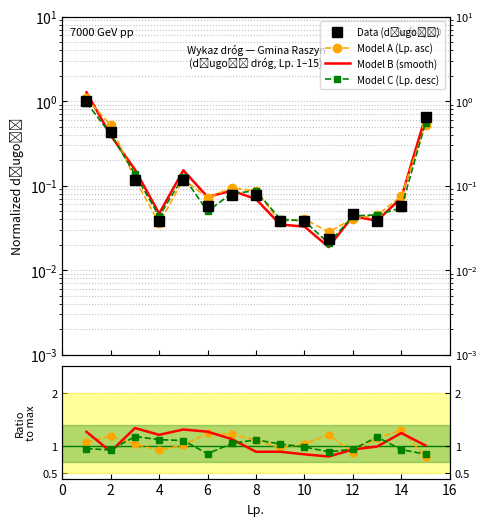

Which label corresponds to the largest value in the chart?

1